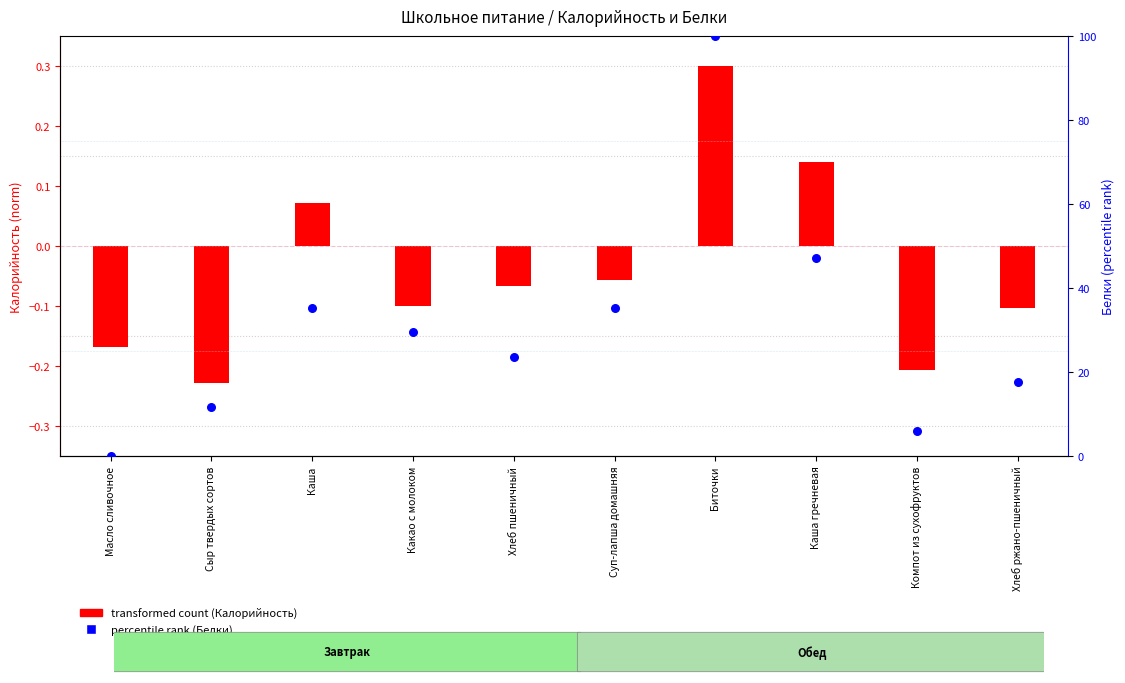

Which series has the widest spread of Y values?

percentile rank (Белки)